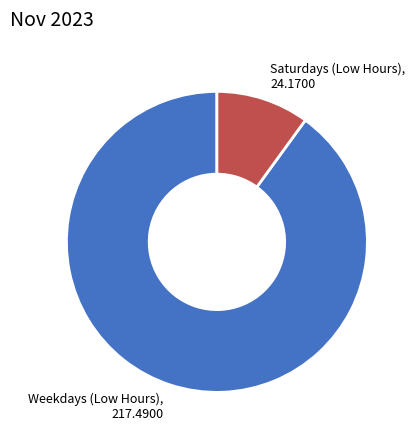

Rank the categories by value from lowest to highest.

Saturdays (Low Hours), 24.1700, Weekdays (Low Hours), 217.4900